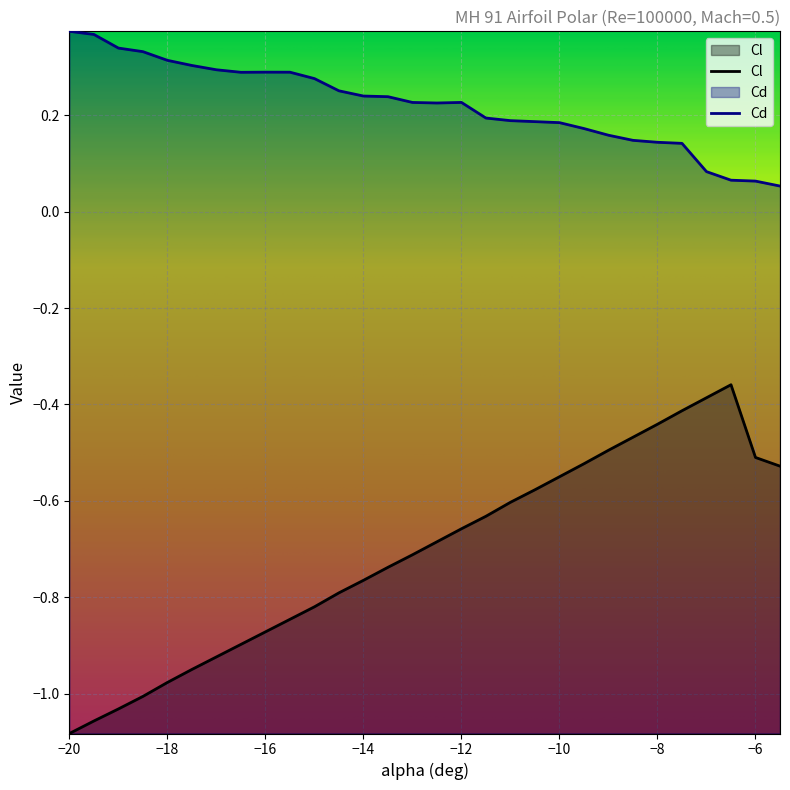

The value of Cl at -13.5 is -1.0. True or false?

False